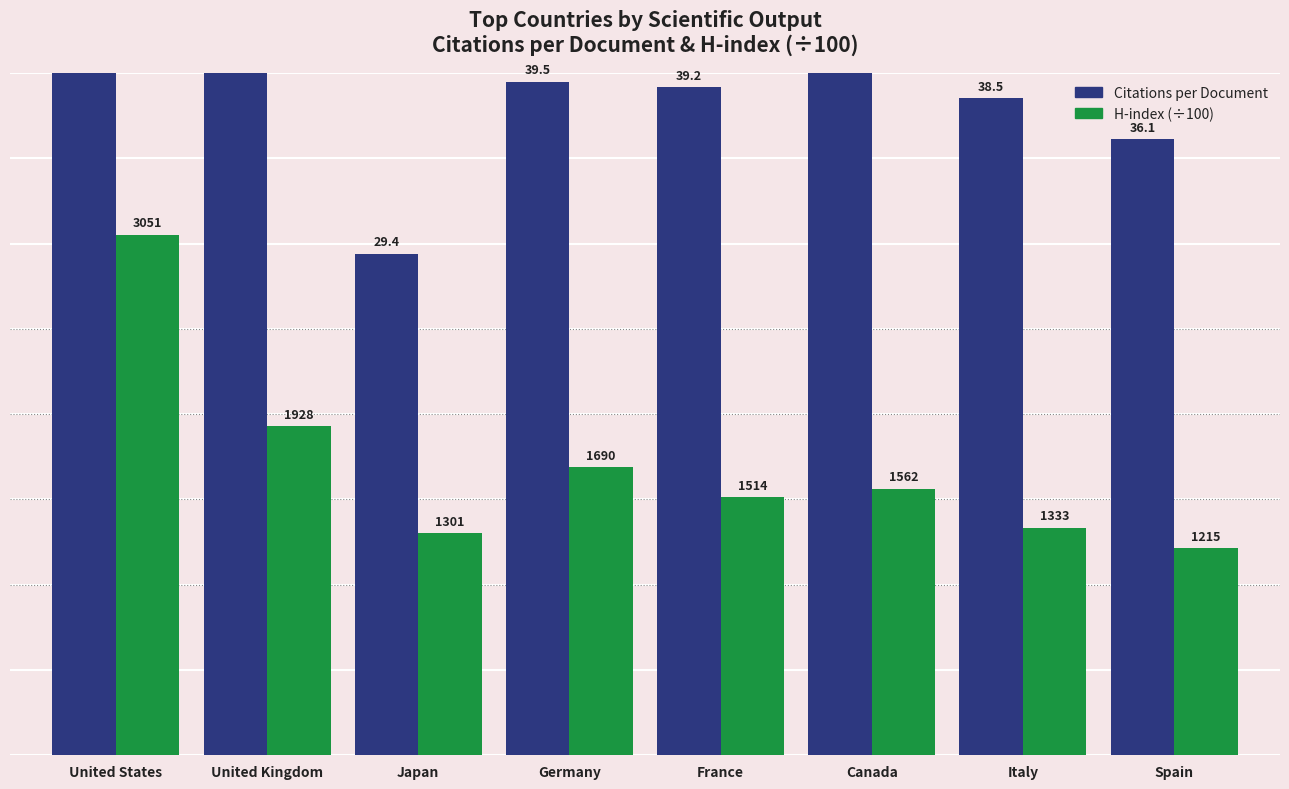

The H-index (÷100) series shows 7.6 at United States. True or false?

False